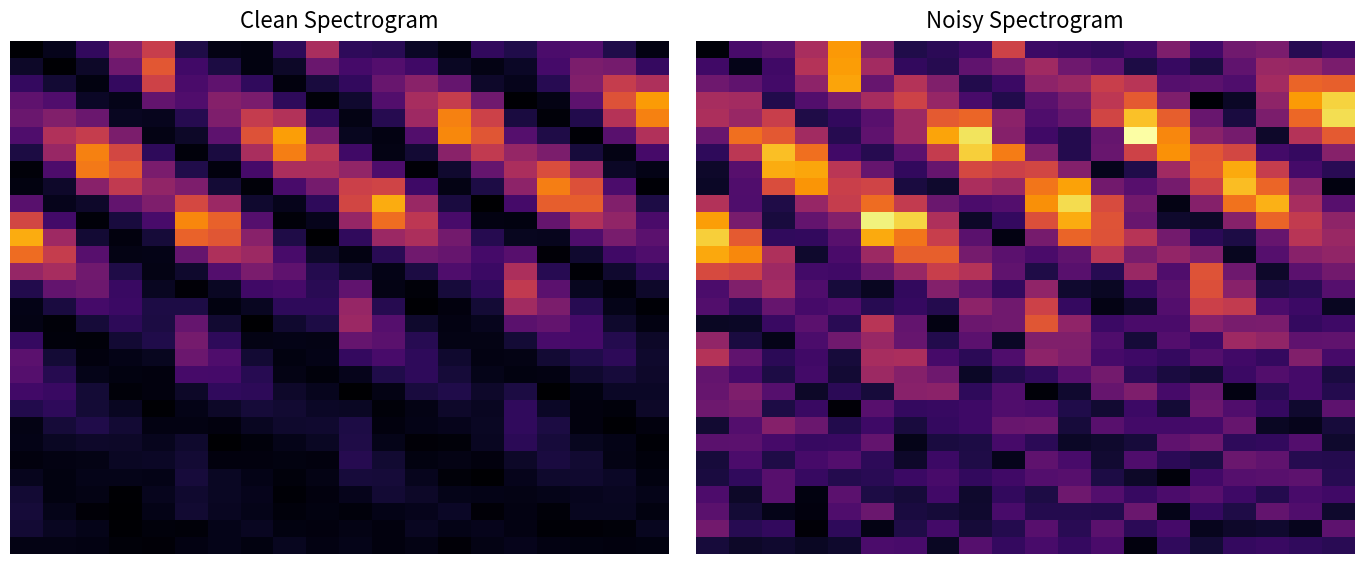

What is the total value across all series at 16?

3644.0